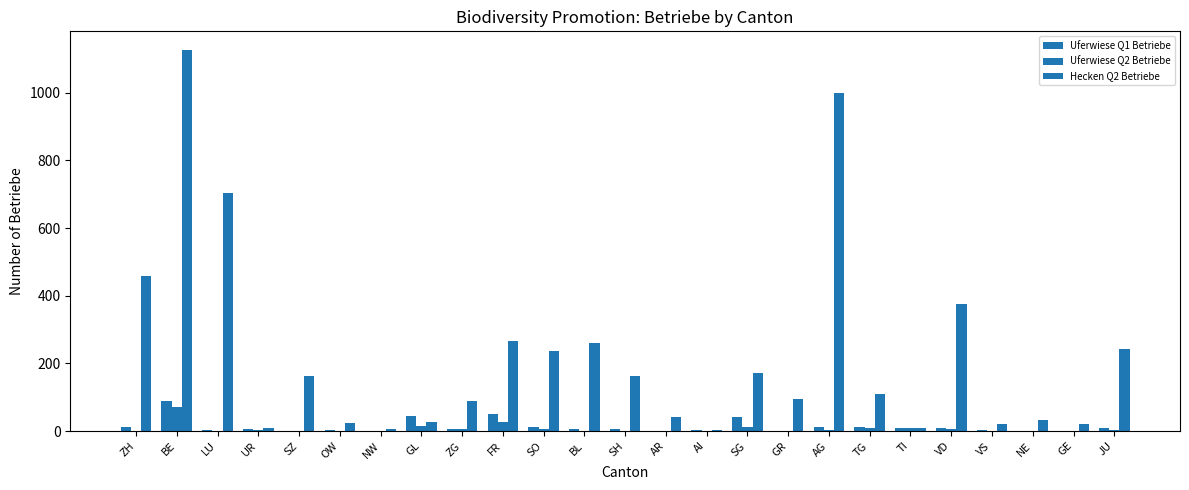

How many groups of bars are there?

25